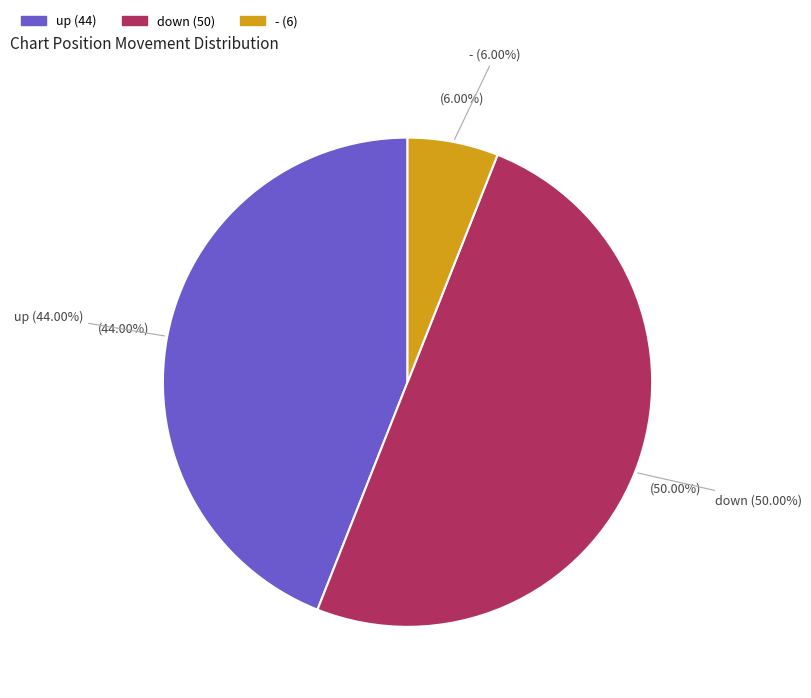

Which has a higher value, down or up?

down